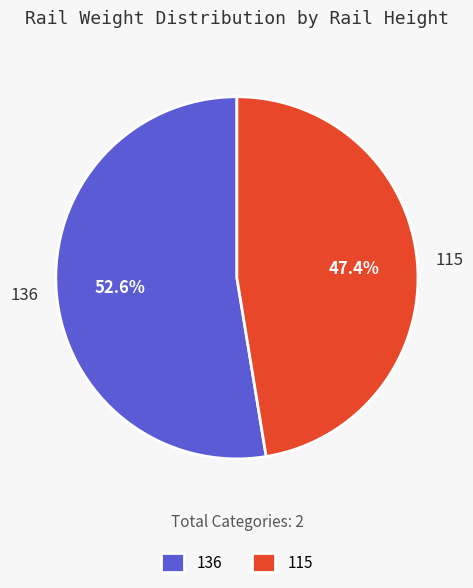

How many segments does this pie chart have?

2